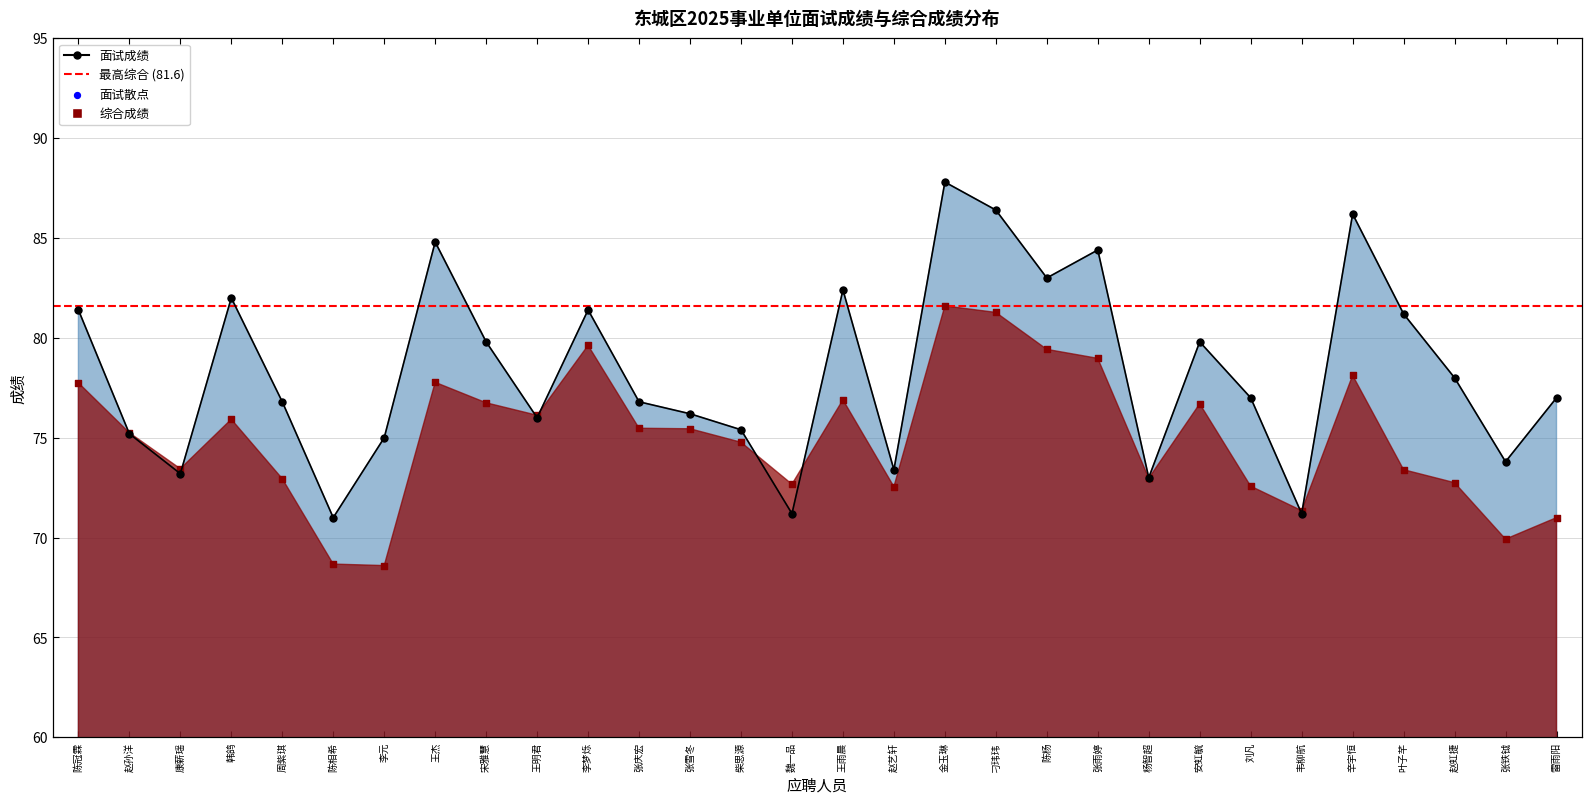

Which series has the largest total across all categories?

面试成绩